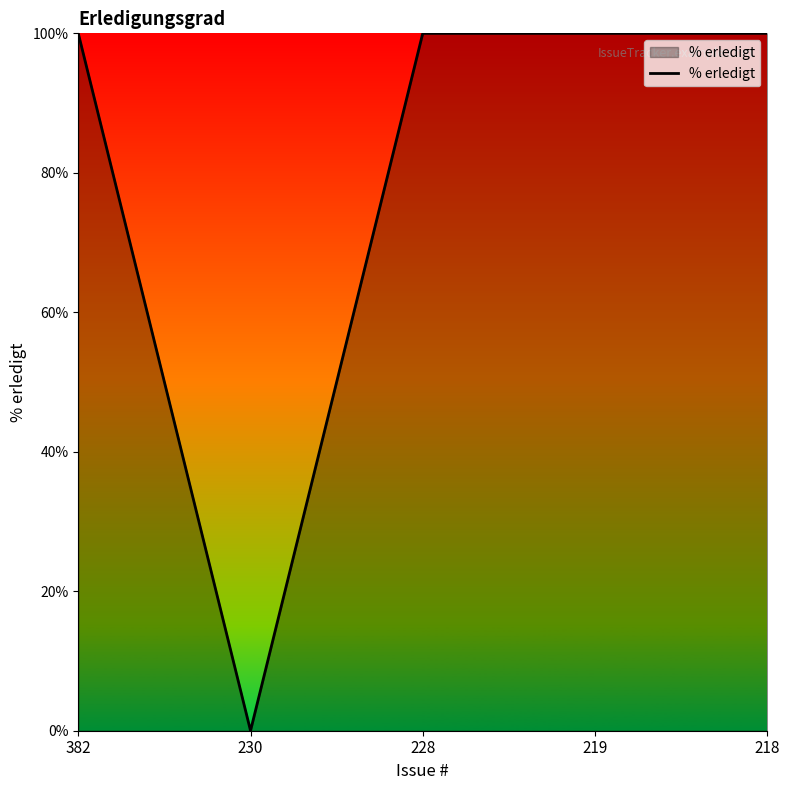

At which category does the data reach its first local valley?

230